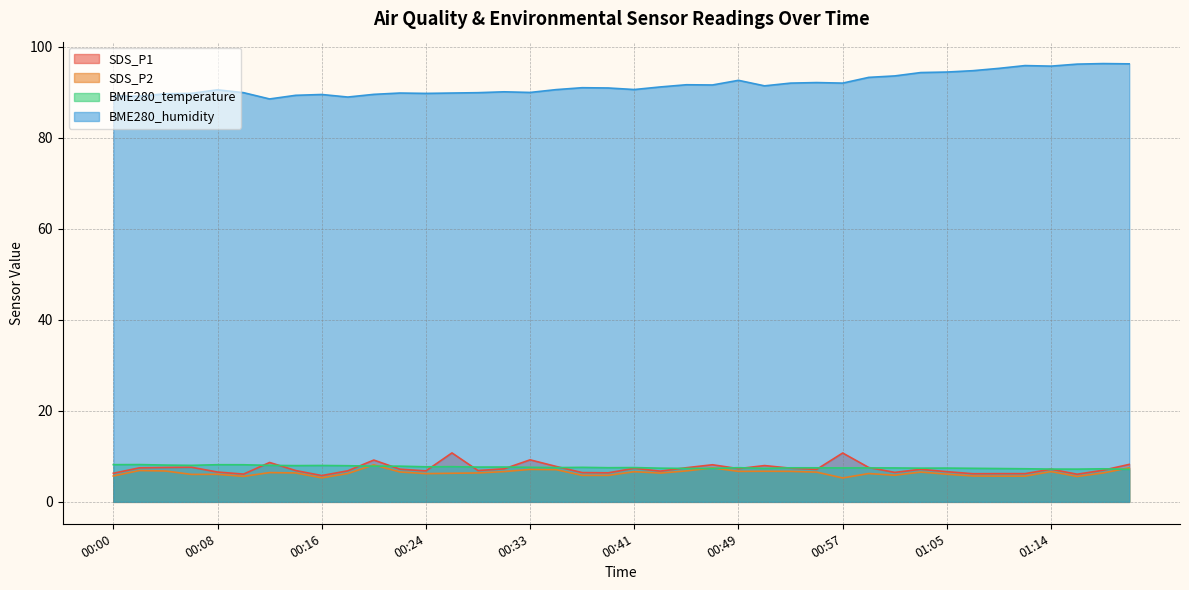

True or false: SDS_P2 has a value of 8.0 at 01:01.

False